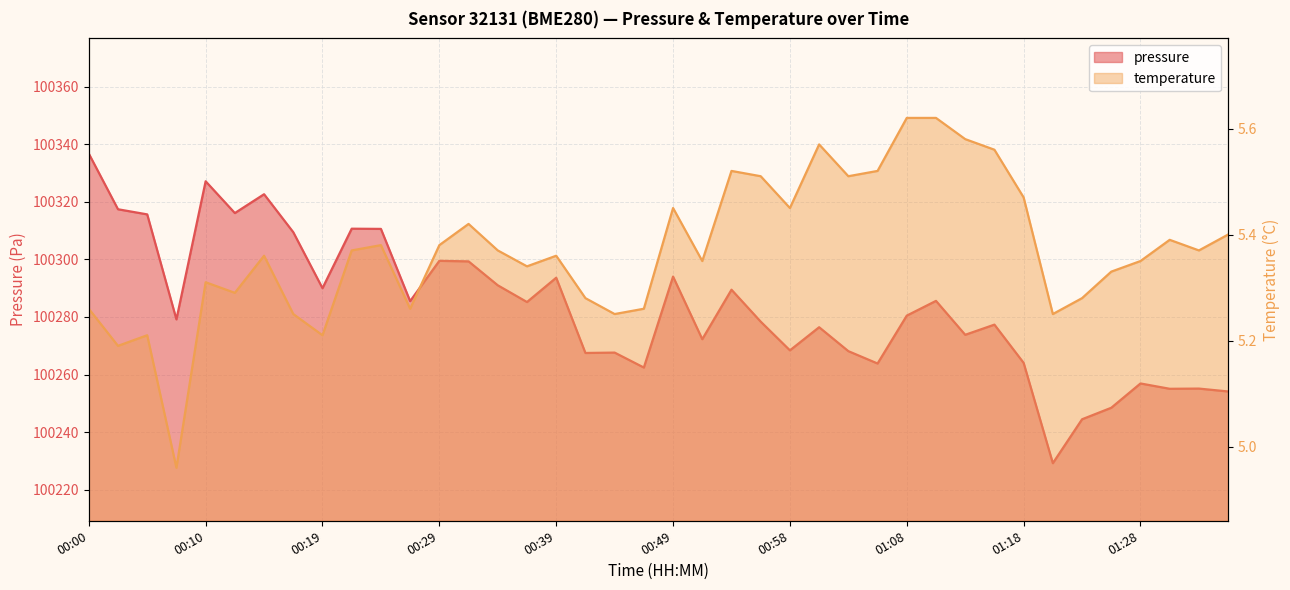

True or false: pressure and temperature intersect in this chart.

False